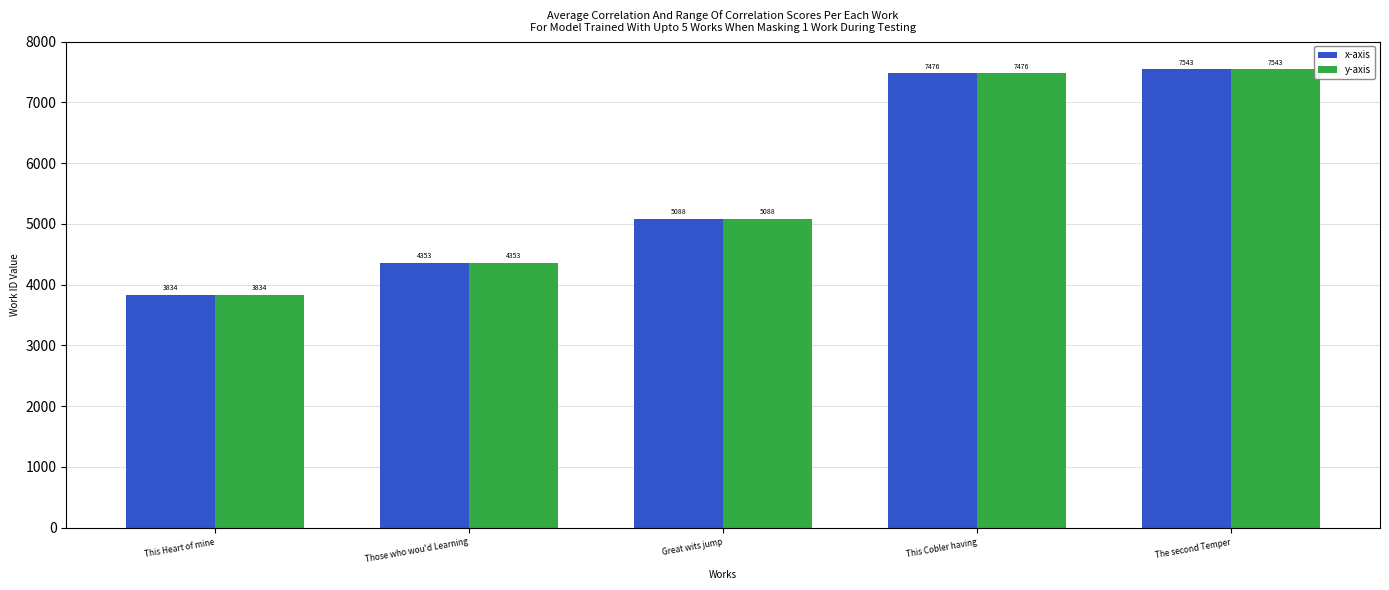

What position from the left is The second Temper?

5